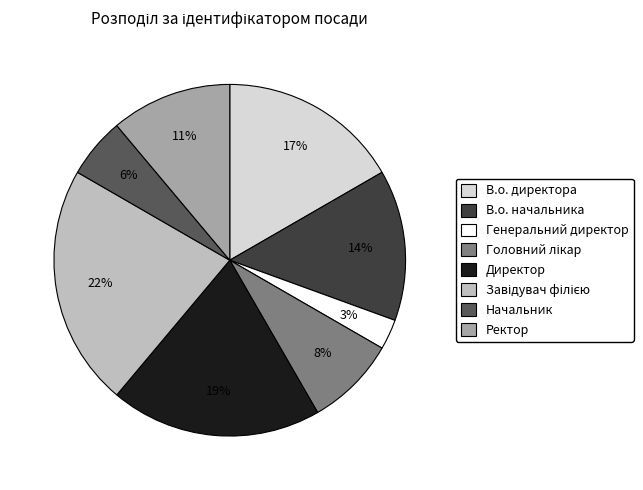

Combined, do В.о. директора and Ректор account for over 50%?

No